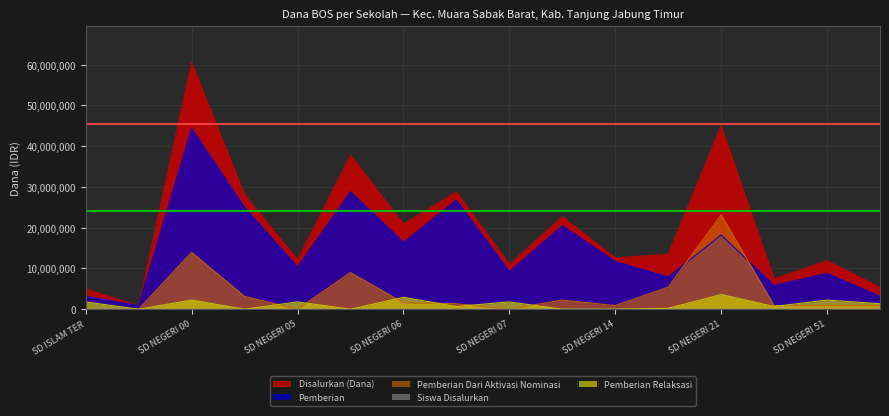

Does the chart have visible grid lines?

Yes